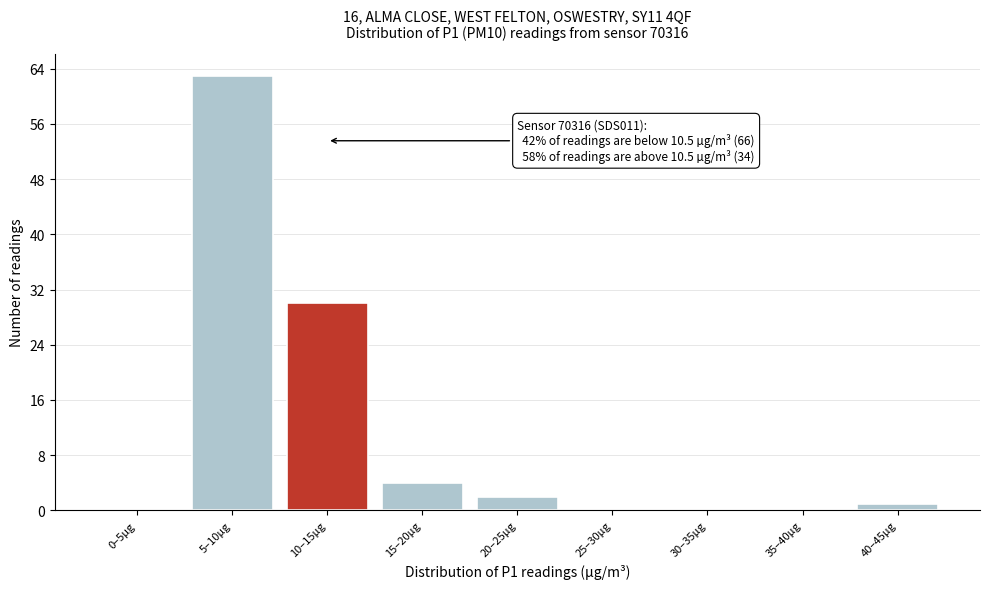

Reading left to right, extract all data points from this chart.

0–5µg=0	5–10µg=63	10–15µg=30	15–20µg=4	20–25µg=2	25–30µg=0	30–35µg=0	35–40µg=0	40–45µg=1